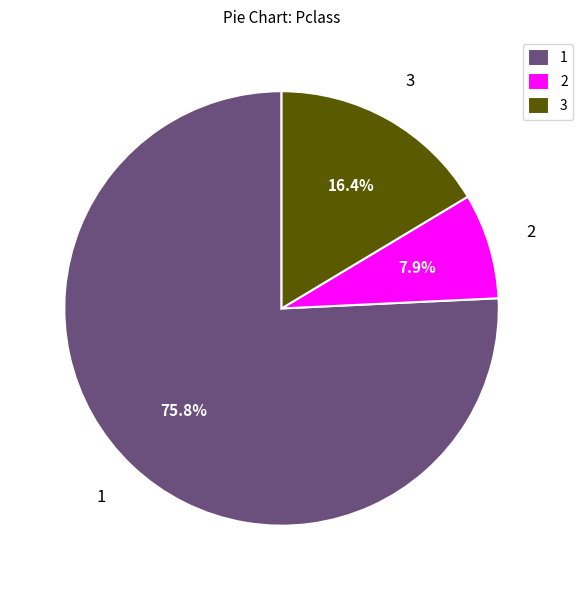

Between 3 and 2, which is larger?

3